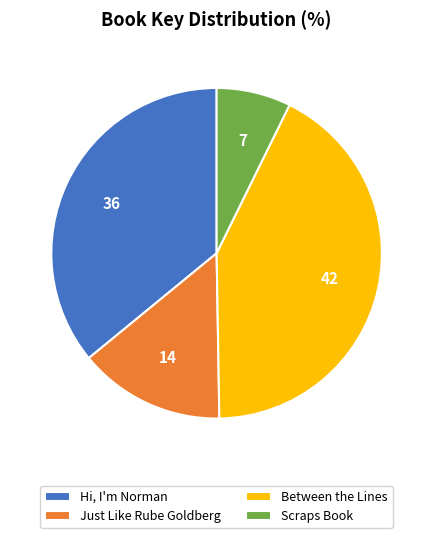

Is the sum of Hi, I'm Norman and Scraps Book greater than half?

No